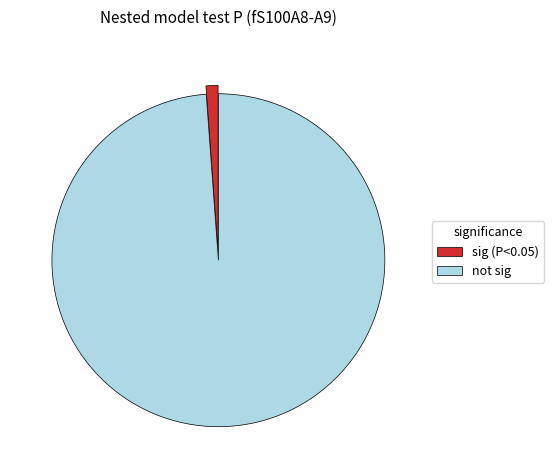

Rank the categories by value from highest to lowest.

not sig, sig (P<0.05)